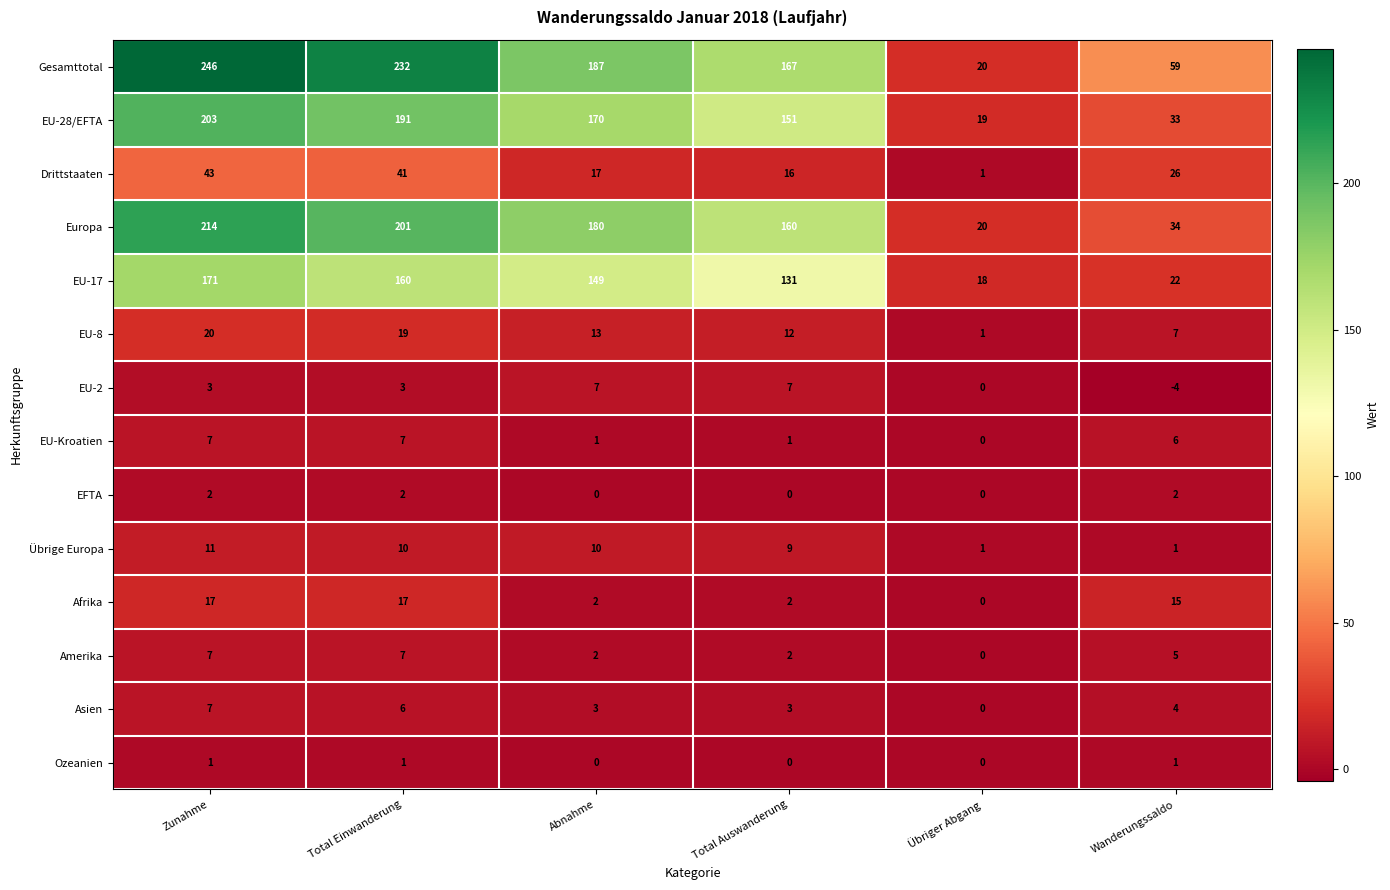

What is the difference between the second highest and second lowest values in the Europa series?

167